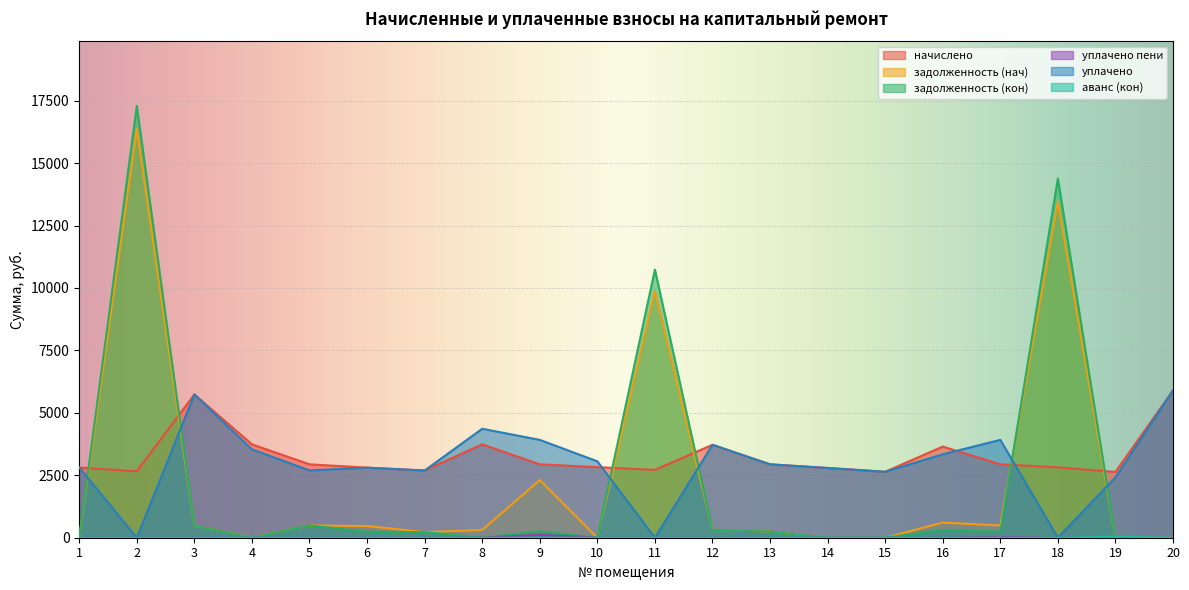

At which label is уплачено пени closest to 60?

17